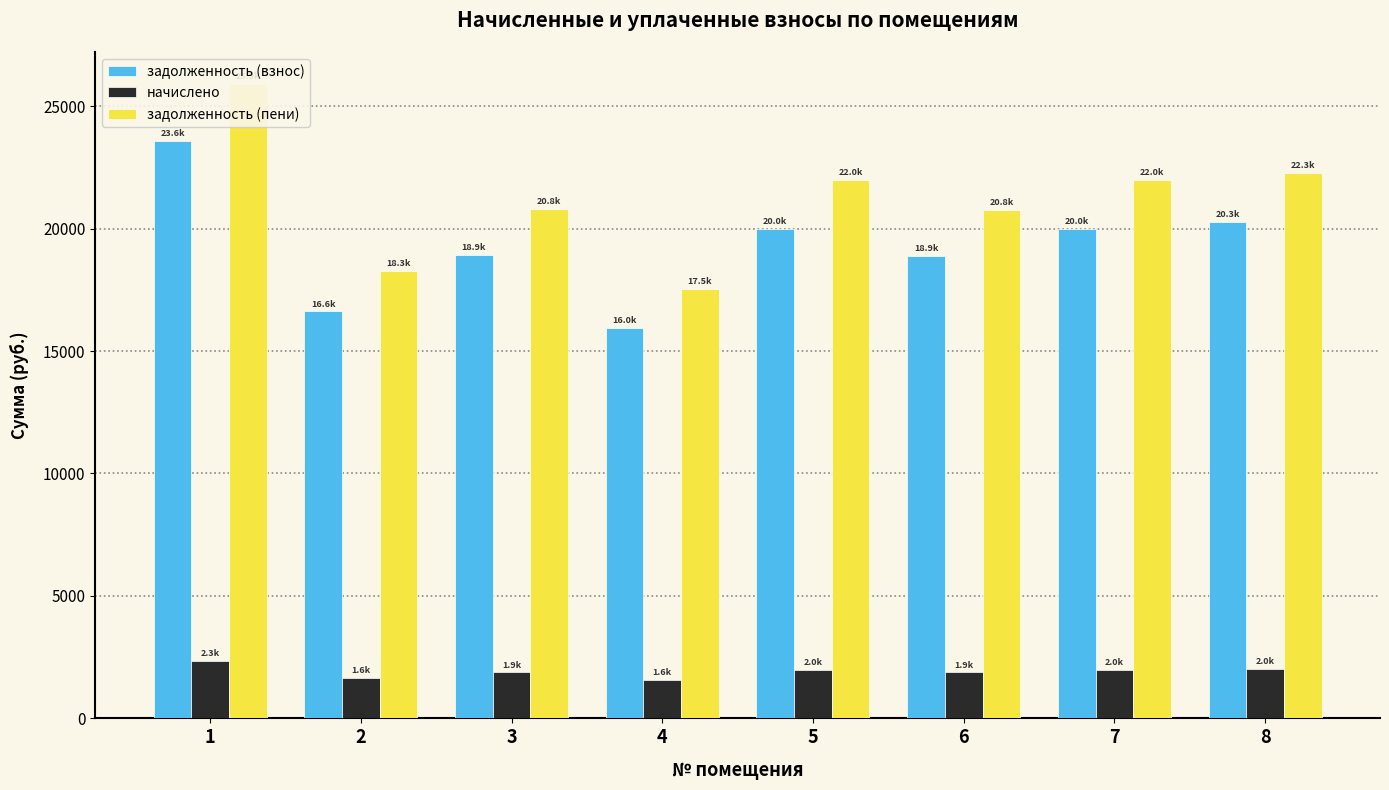

Where is задолженность (пени) nearest to the value 21723?

5